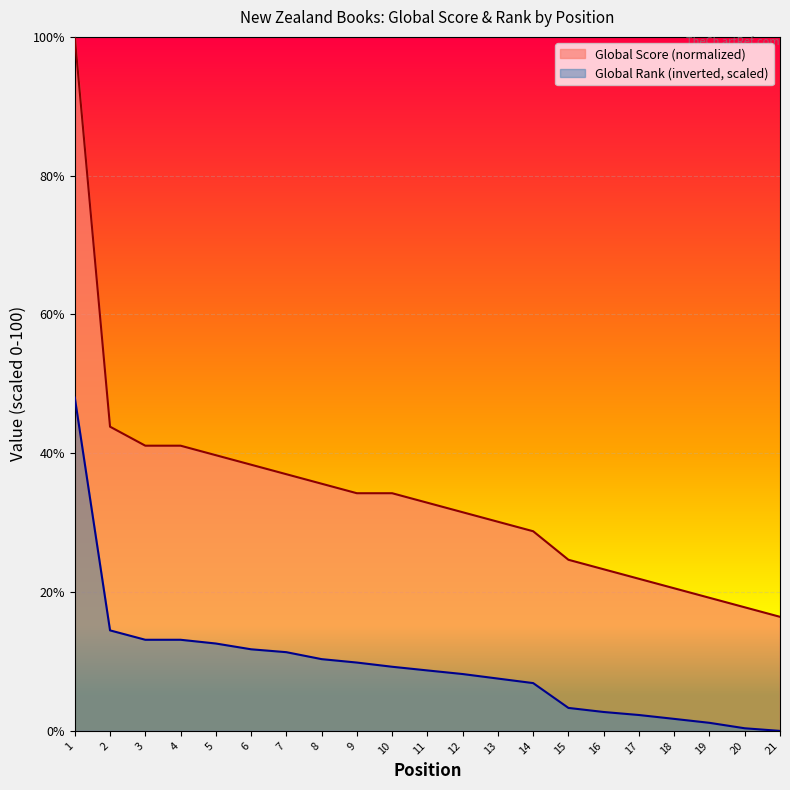

At how many categories does at least one series exceed 62?

1